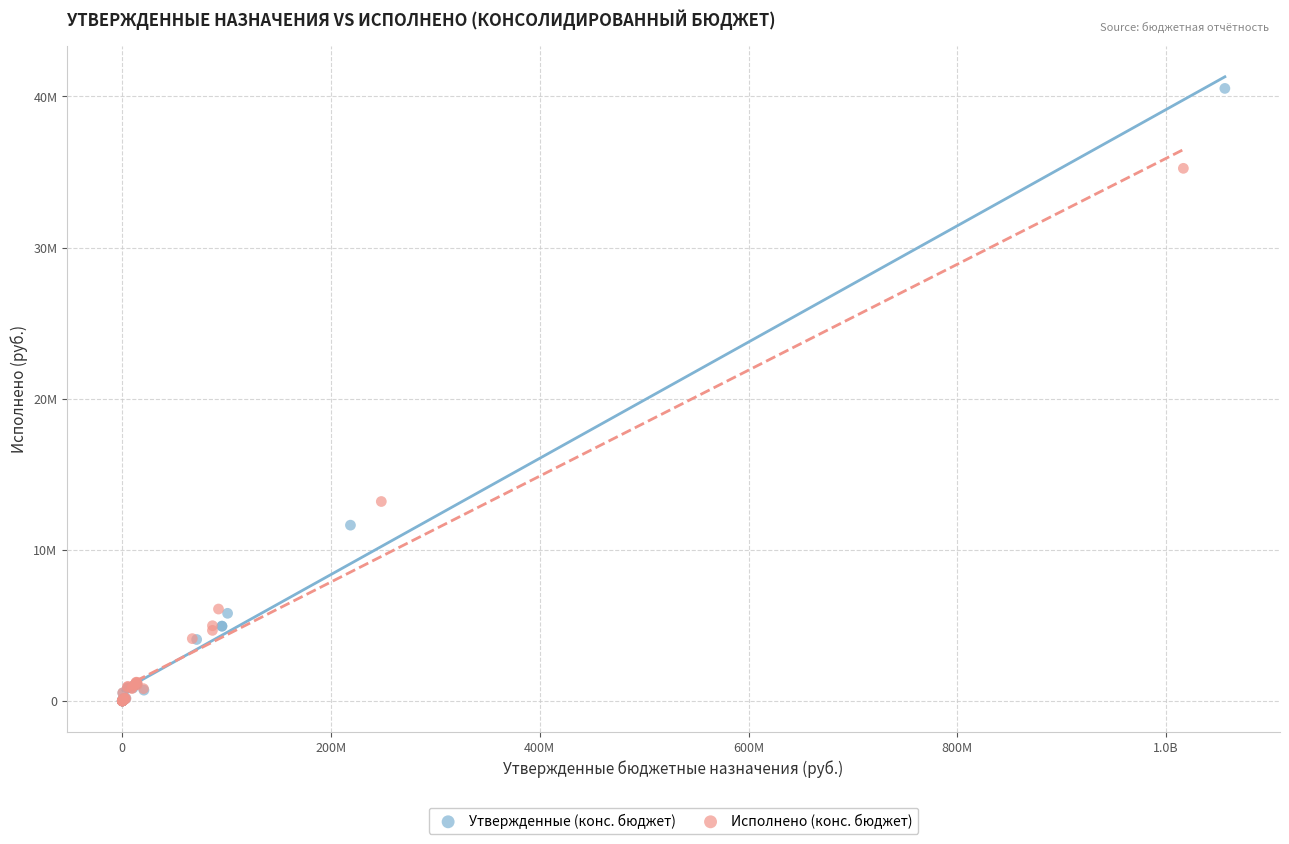

What are all the series names shown in the legend?

Утвержденные (конс. бюджет), Исполнено (конс. бюджет)